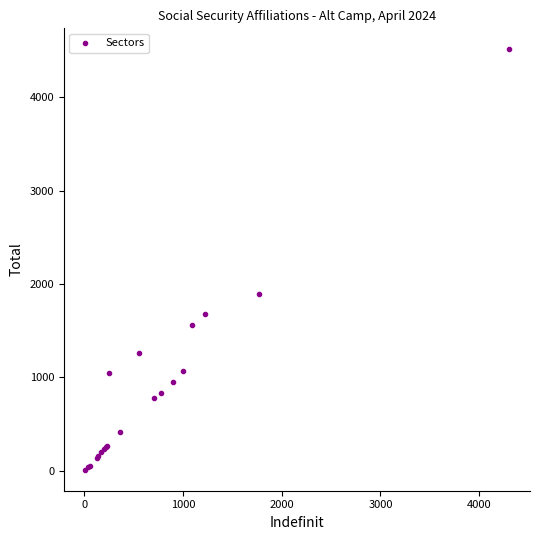

What Y value in the scatter plot is closest to 2262?

1890